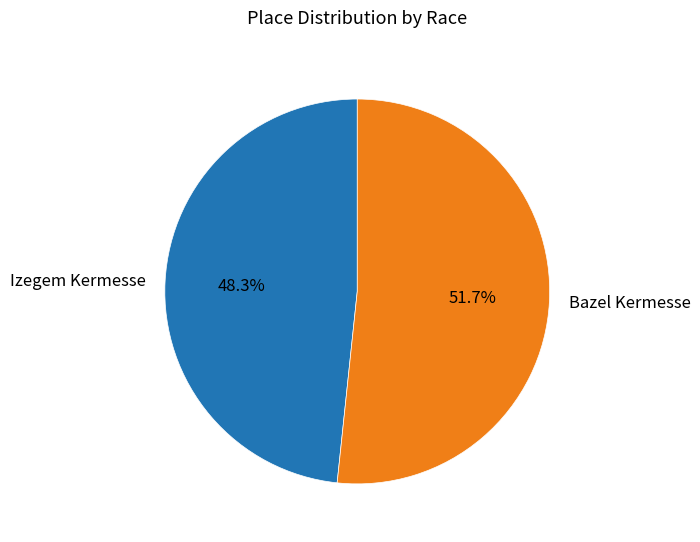

What percentage is NOT represented by Izegem Kermesse?

51.7%